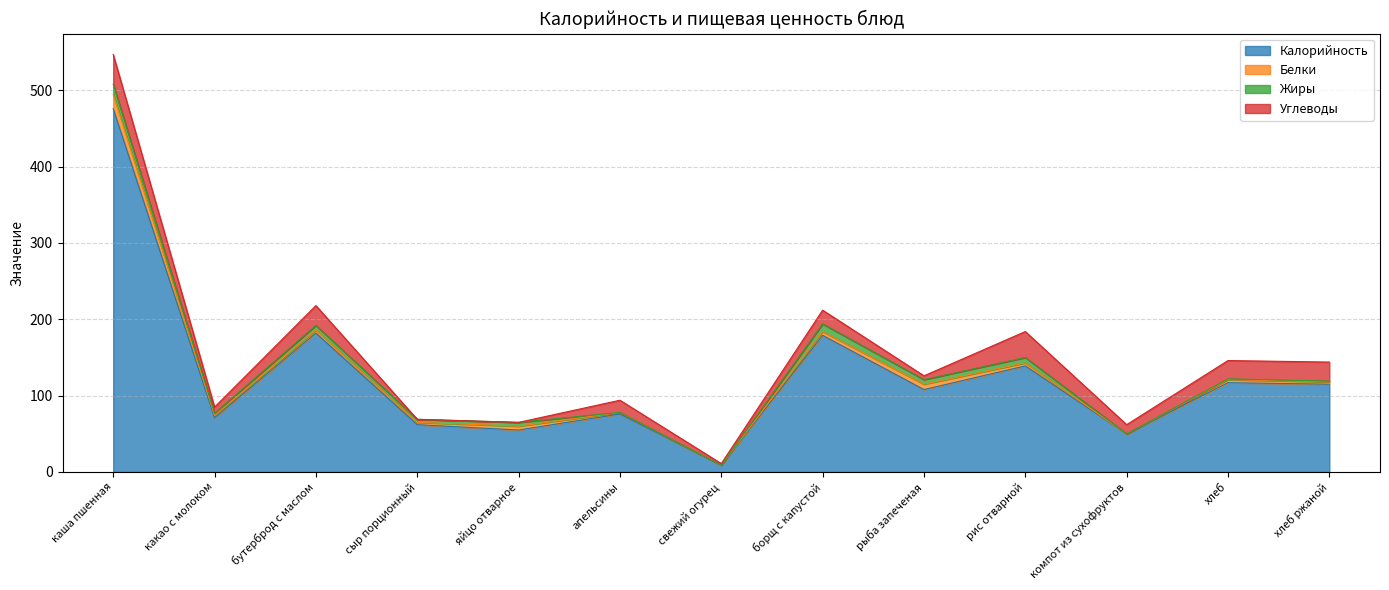

What is the sum of all Жиры values?

56